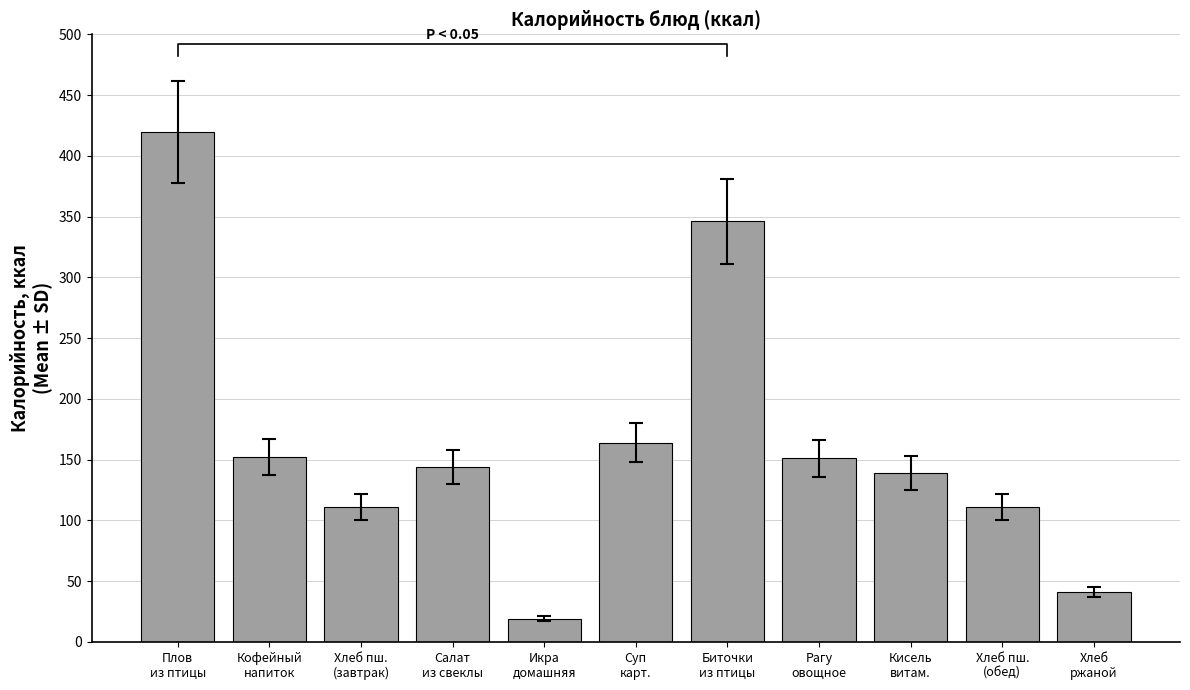

What is the label of the 10th bar from the right?

Кофейный
напиток